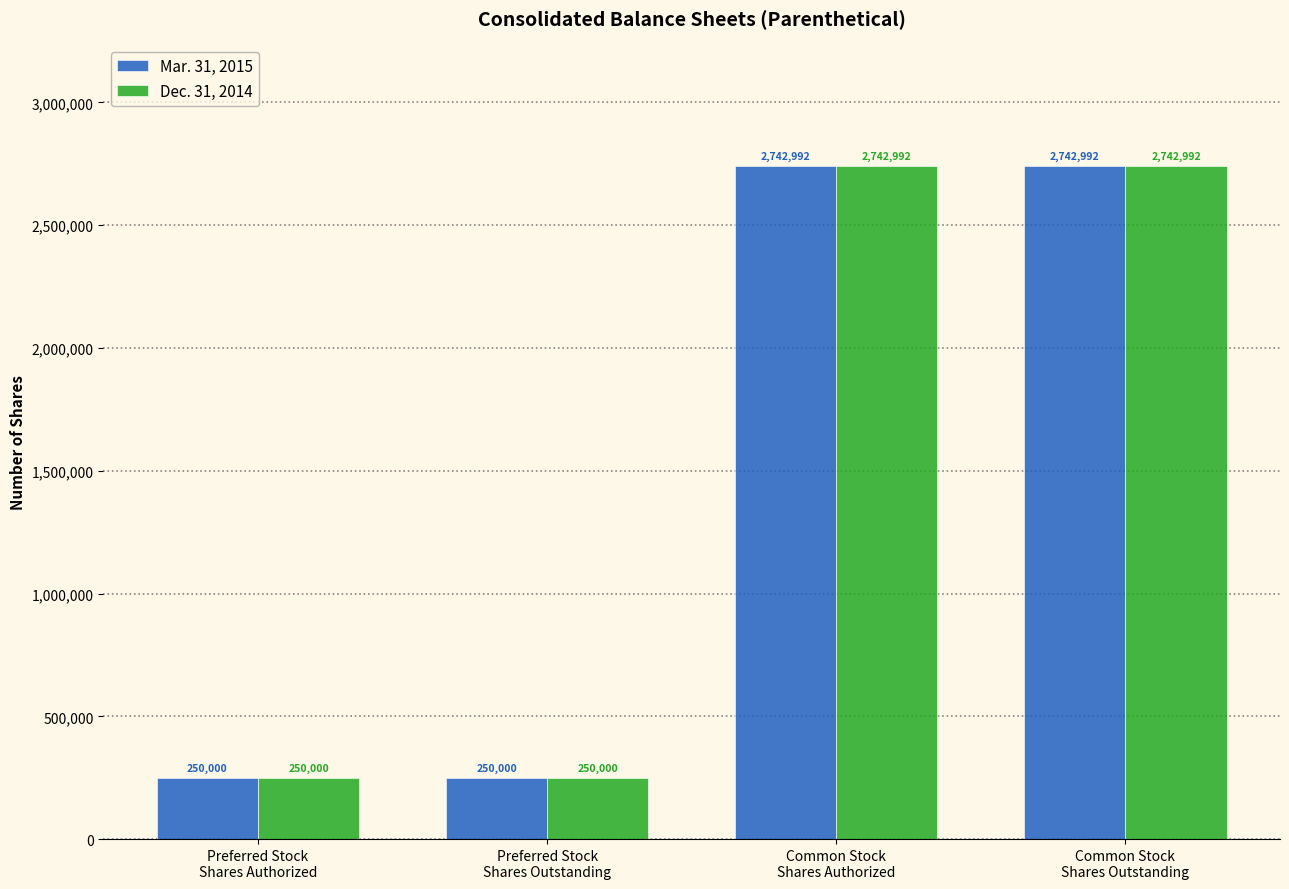

Count the Dec. 31, 2014 values in the range 250000 to 2742992.

4